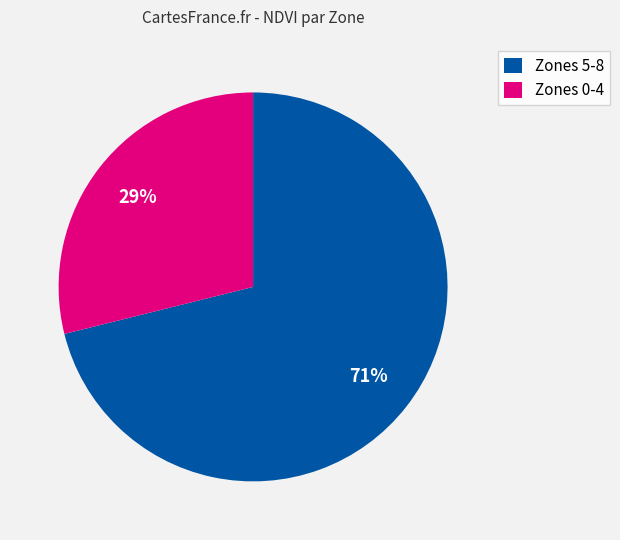

What is the largest slice in the pie chart?

Zones 5-8